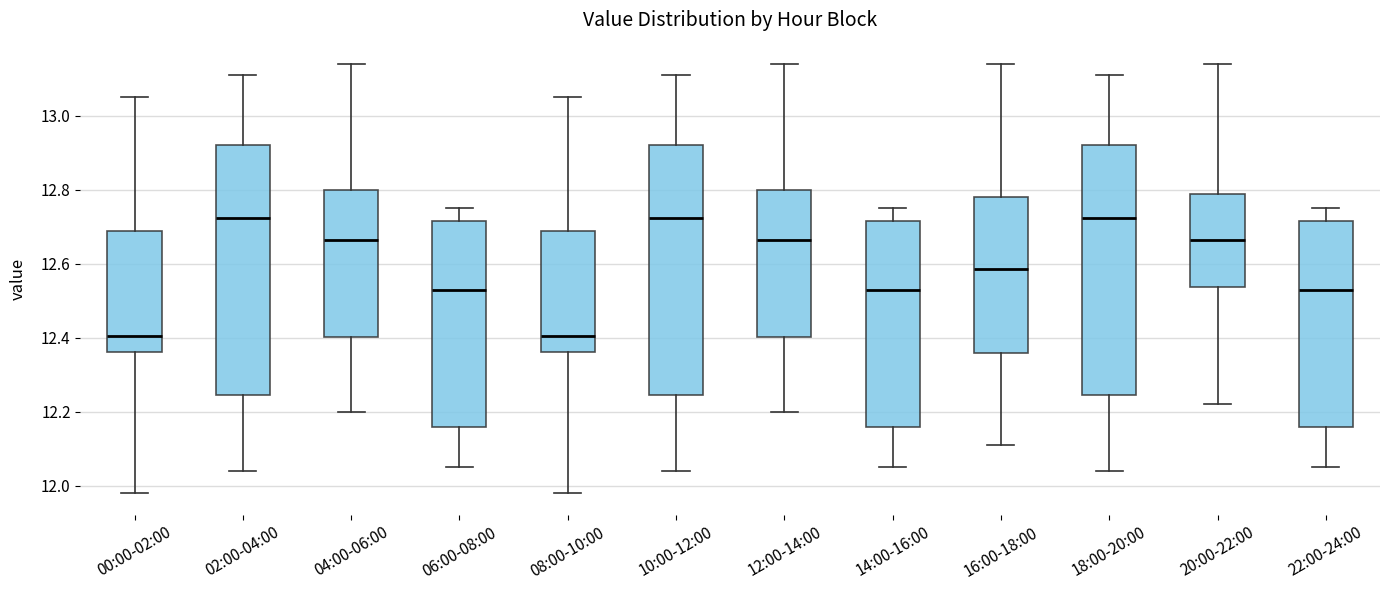

Where does the median line of the box for 02:00-04:00 sit on the y-axis? The values are not printed on the chart, so give them approximately, as read against the axis.

12.72